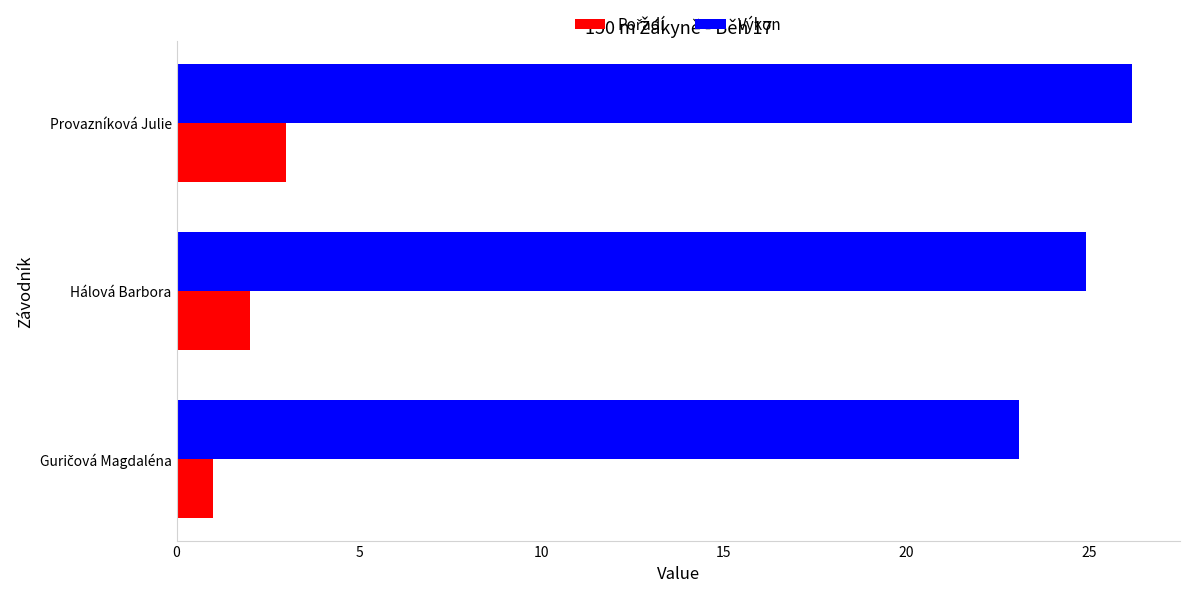

Which series has the largest total across all categories?

Výkon